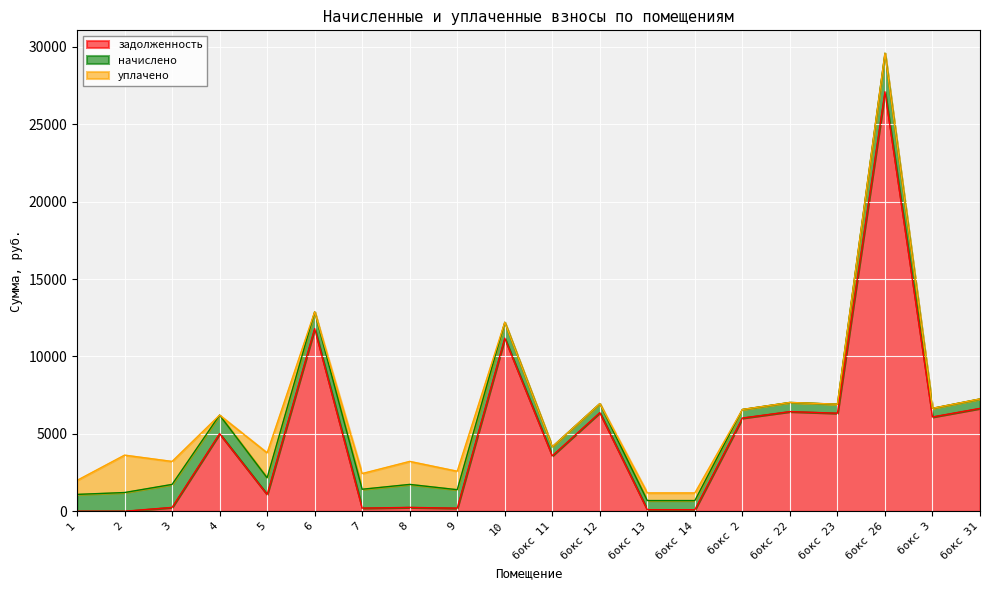

What is the value of the задолженность point at the 14th from the left?

98.6